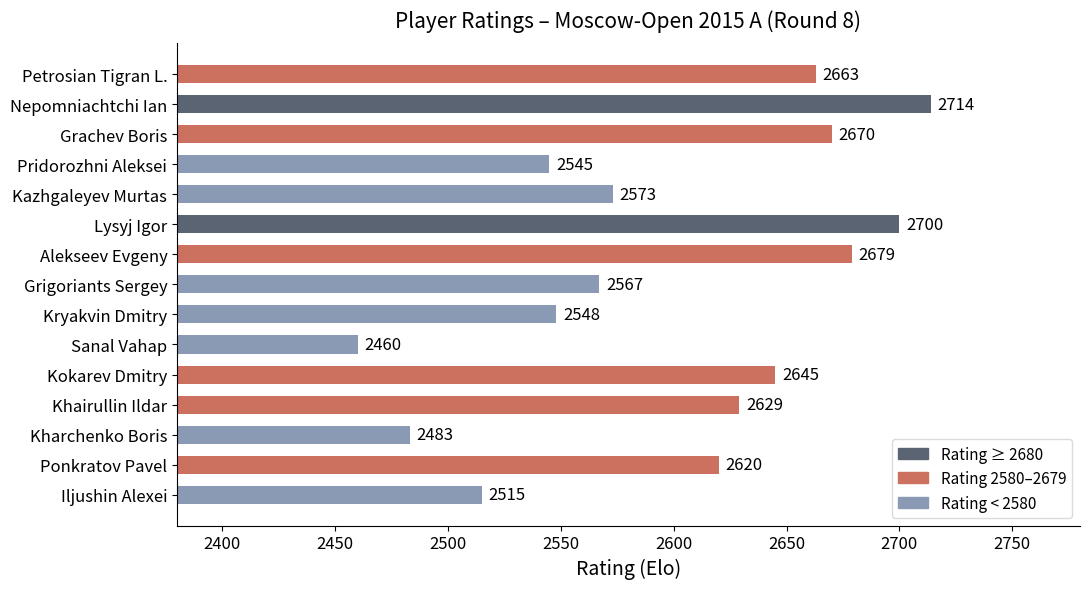

Where is the data nearest to the value 2587?

Kazhgaleyev Murtas